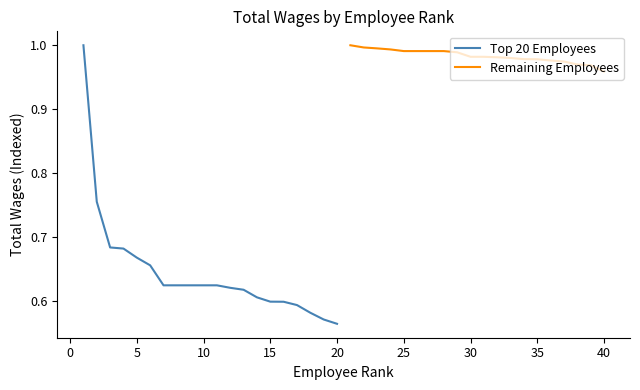

Is this an area chart (filled region under the line)?

No